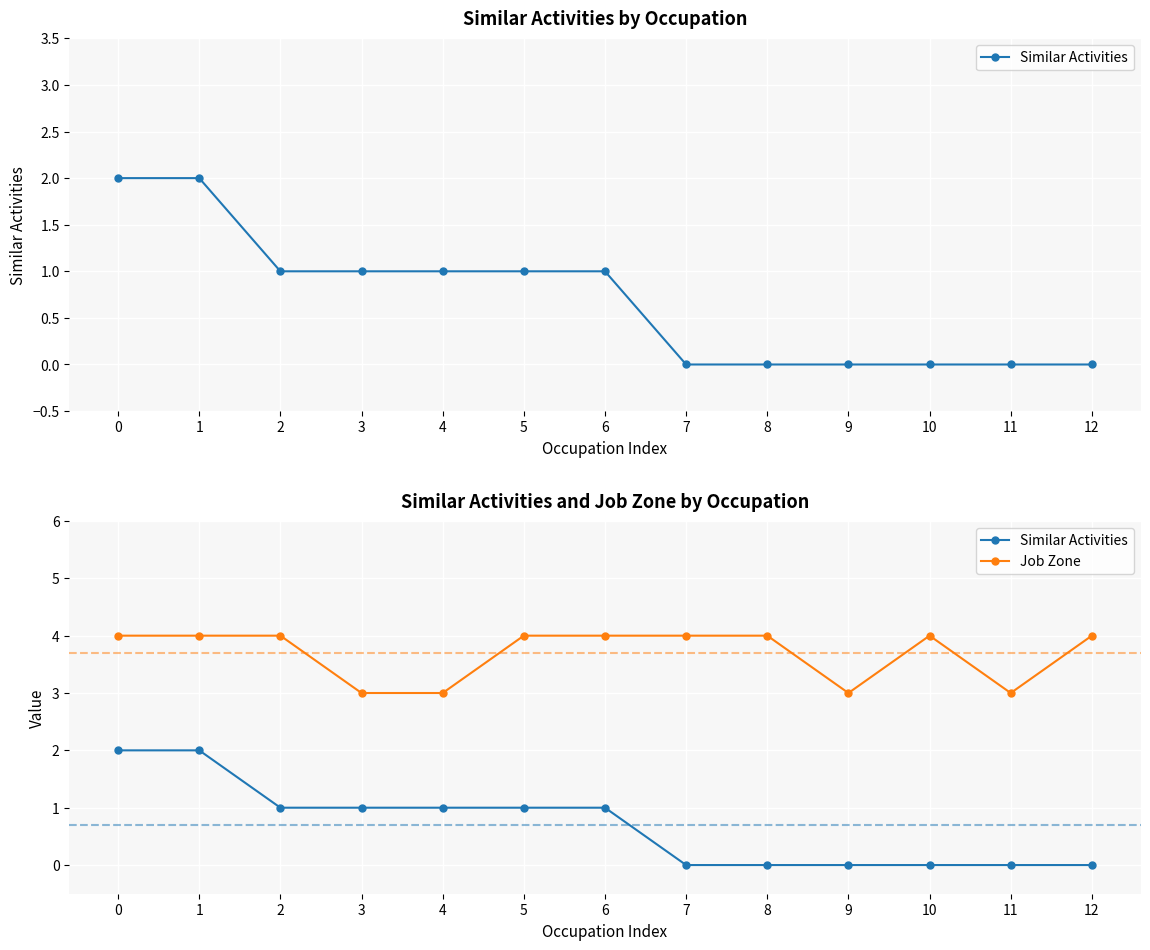

Which series changed the most between 1 and 9?

Similar Activities